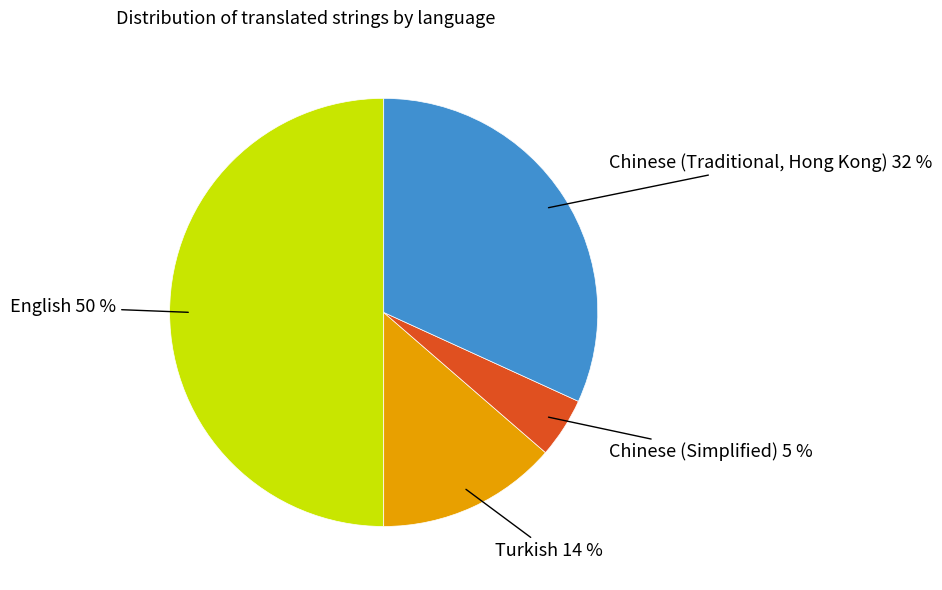

How many slices are in this pie chart?

4